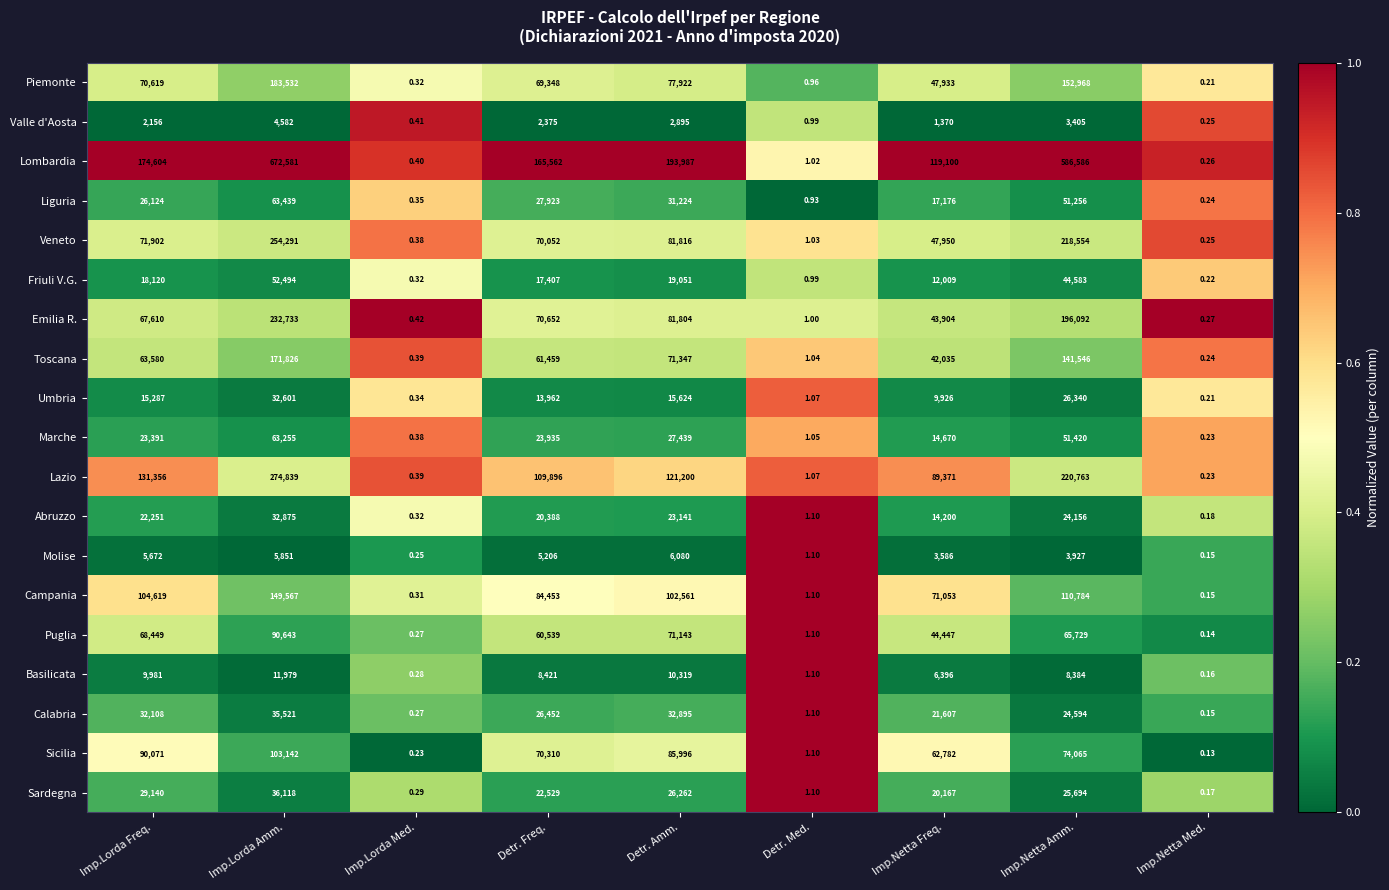

How many series are shown in this chart?

19